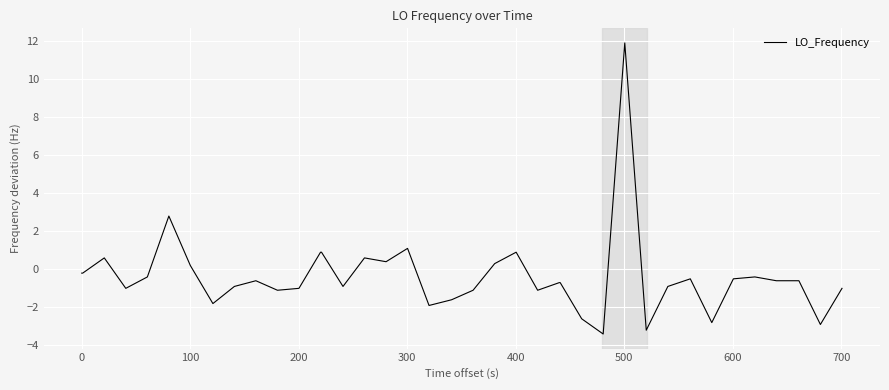

What is the average value?

-0.4